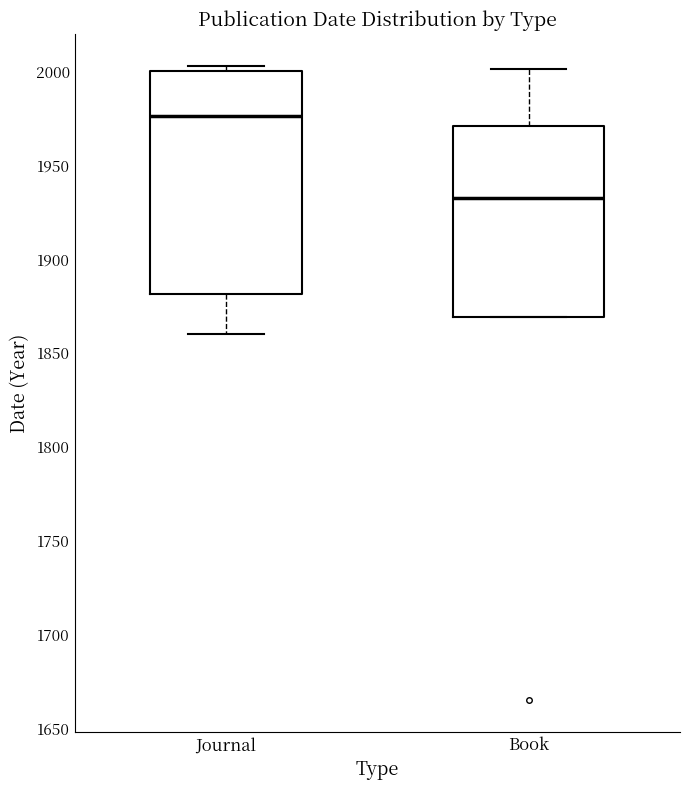

Where does the lower whisker of the box for Journal end on the y-axis? The values are not printed on the chart, so give them approximately, as read against the axis.

1860